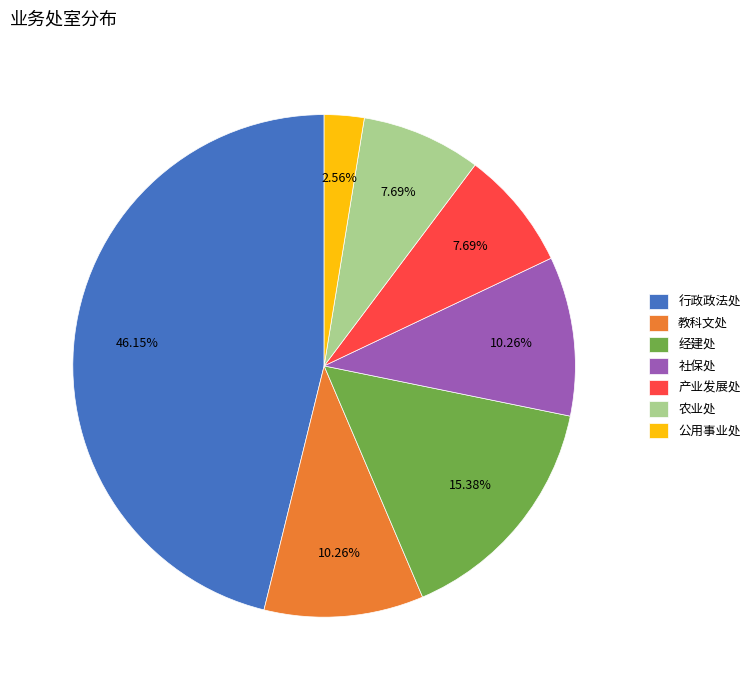

How many slices are in this pie chart?

7